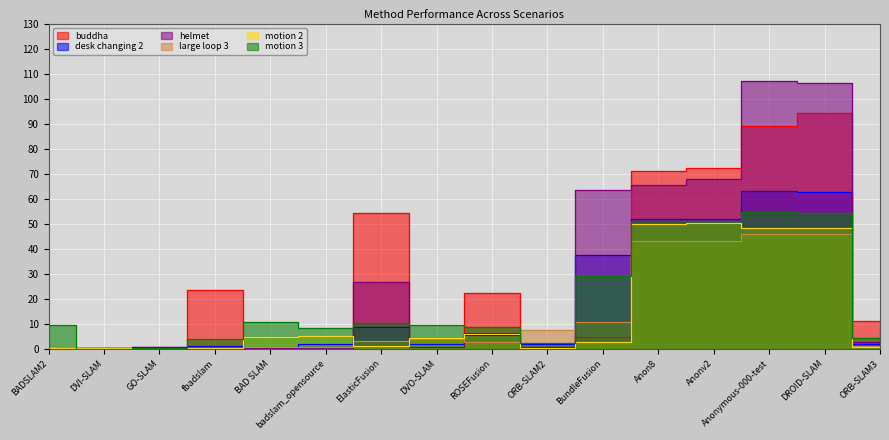

What is the label of the 3rd point from the left?

GO-SLAM